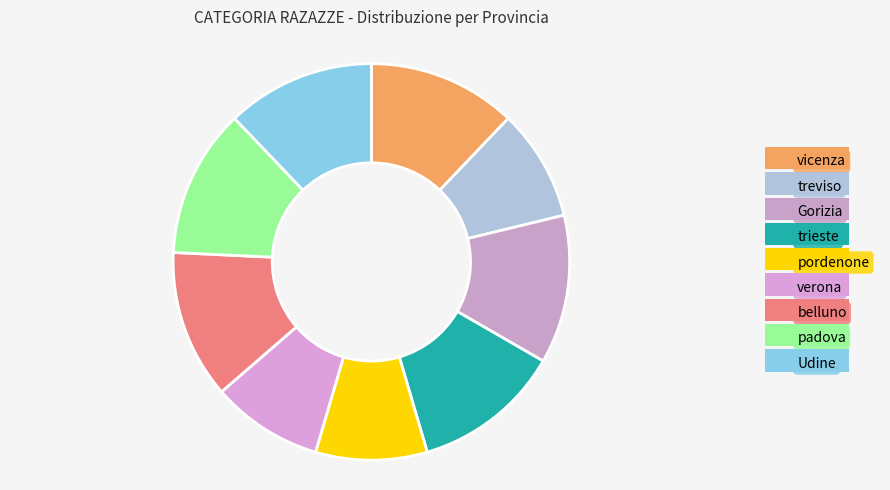

What is the ratio of the value at vicenza to the value at trieste?

1.0